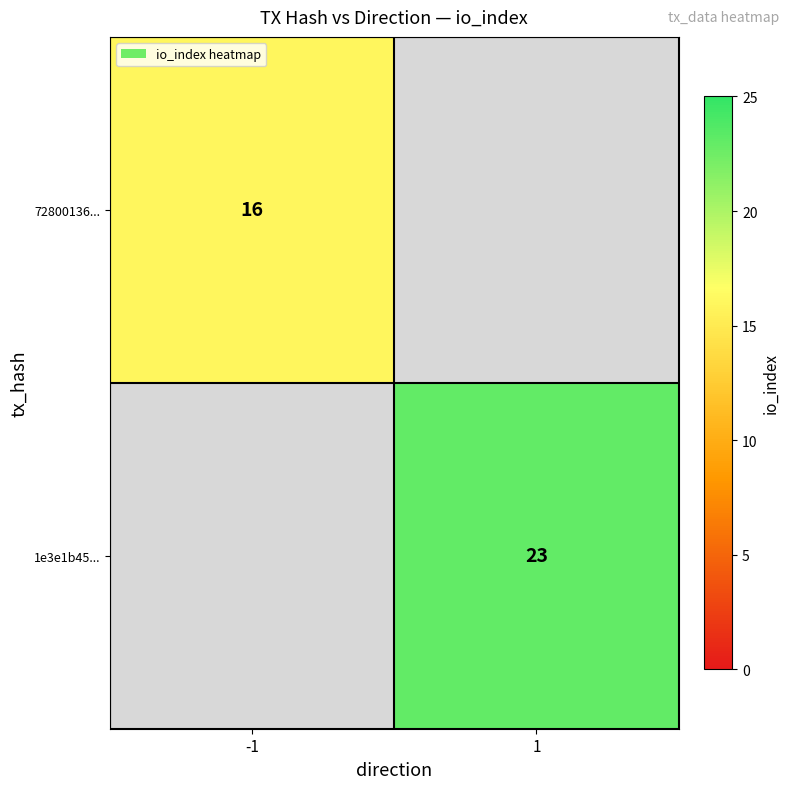

The 72800136... series shows 10 at -1. True or false?

False